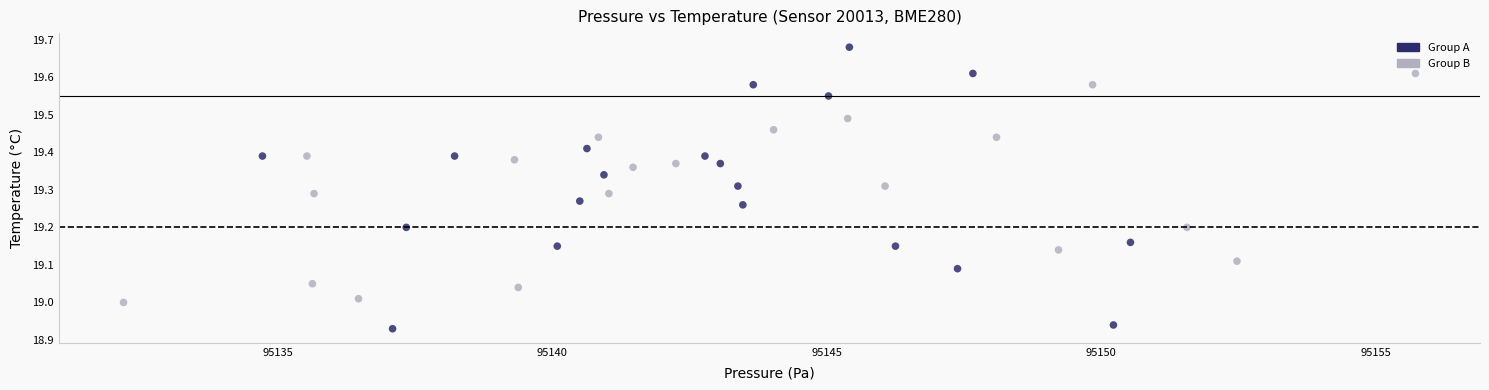

Which series reaches the minimum Y coordinate?

Group A